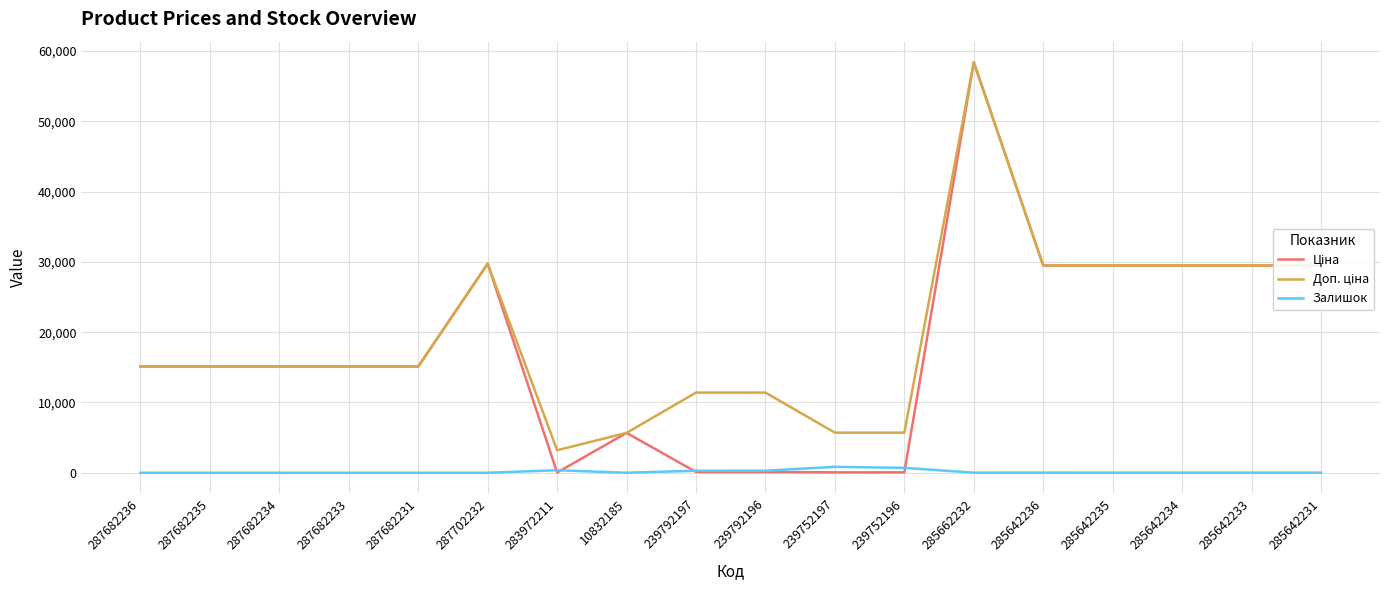

What is the difference between the highest and lowest values at 287682234?

15120.0